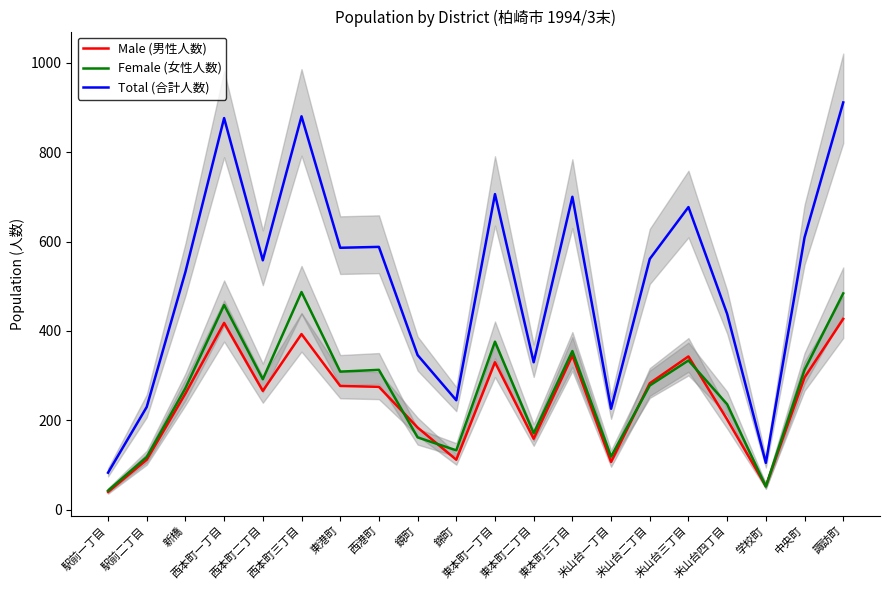

Which series has the largest range (max minus min)?

Total (合計人数)